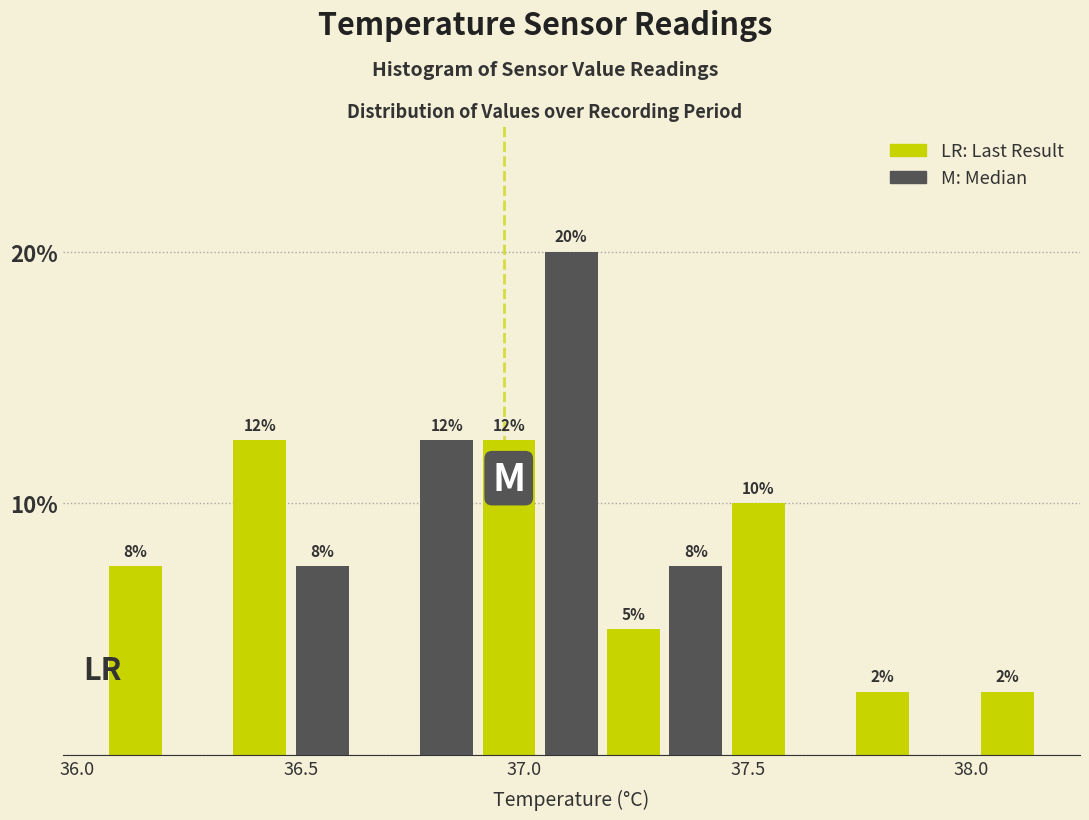

Around what value on the x-axis is the tallest bar? Give the approximate position of its centre, as read against the axis.

37.10